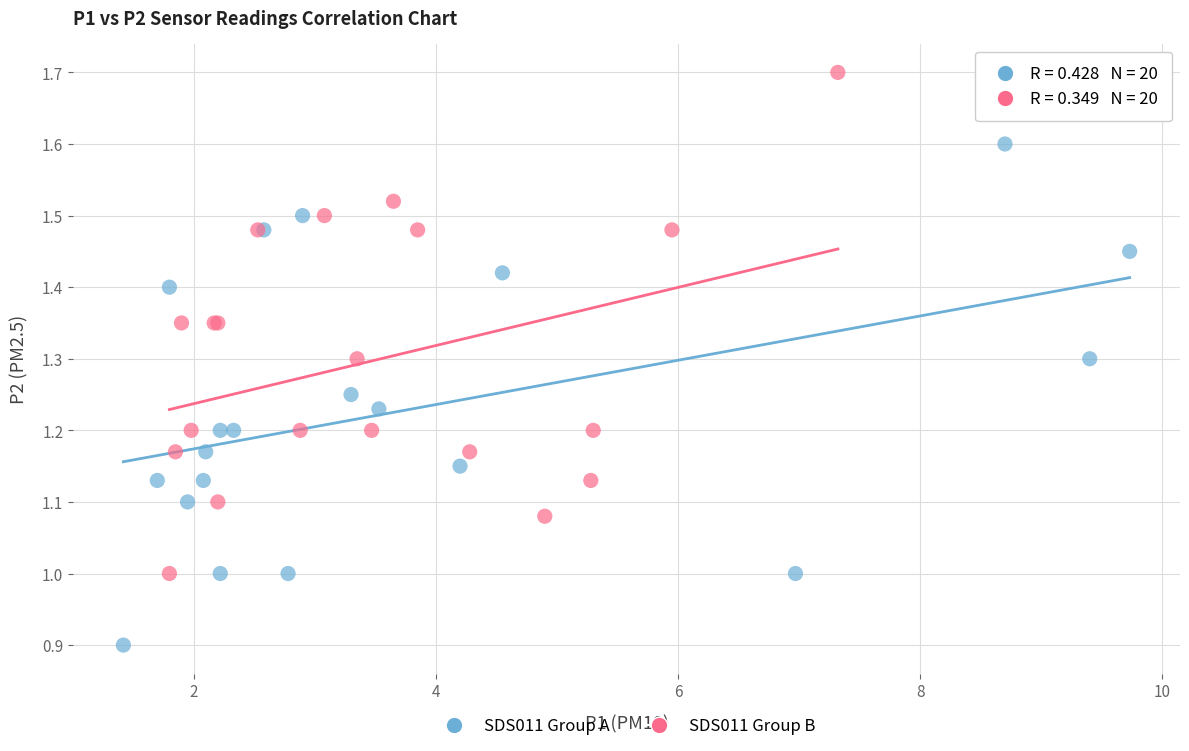

Which series contains the highest Y value?

SDS011 Group B